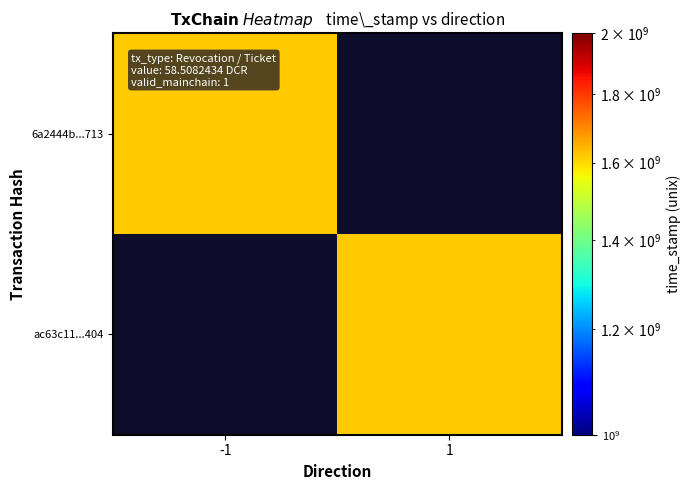

At how many categories does at least one series exceed 1617901324?

1